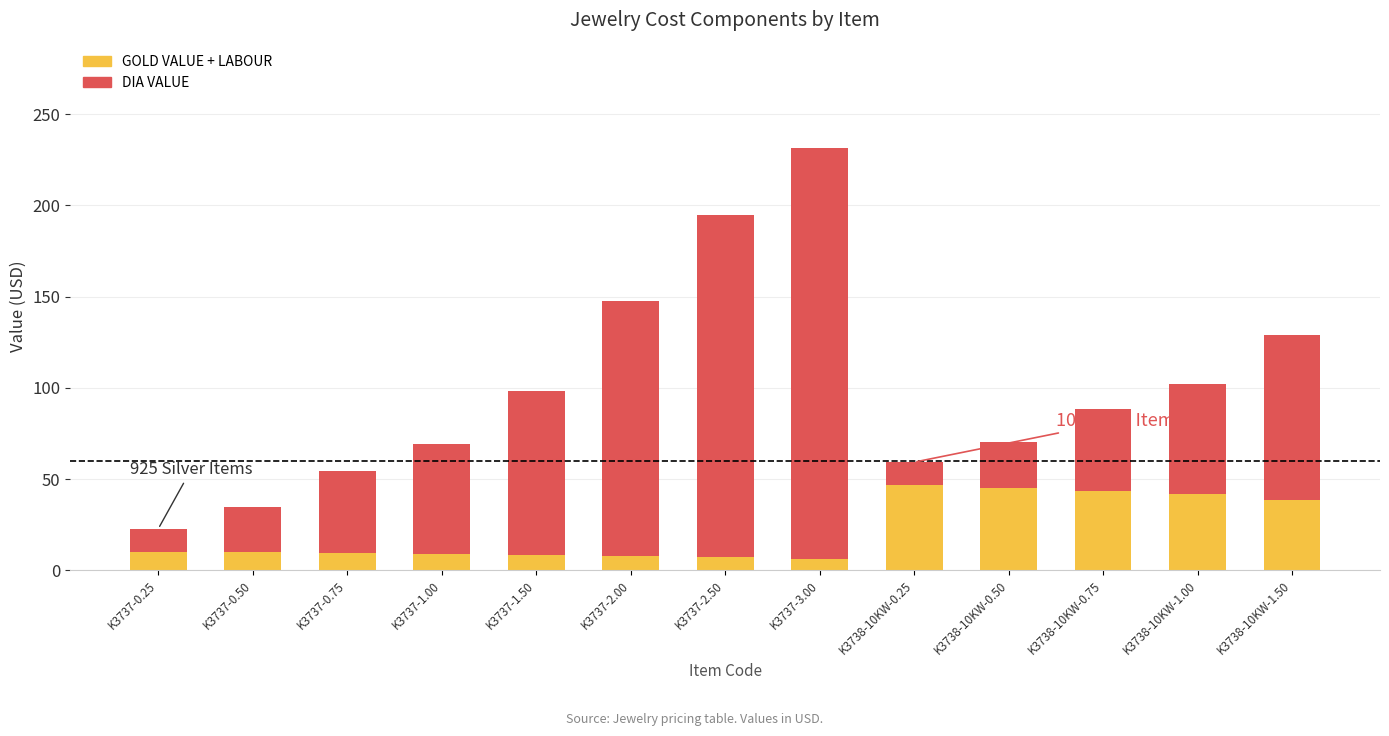

How many categories are shown in the chart?

13